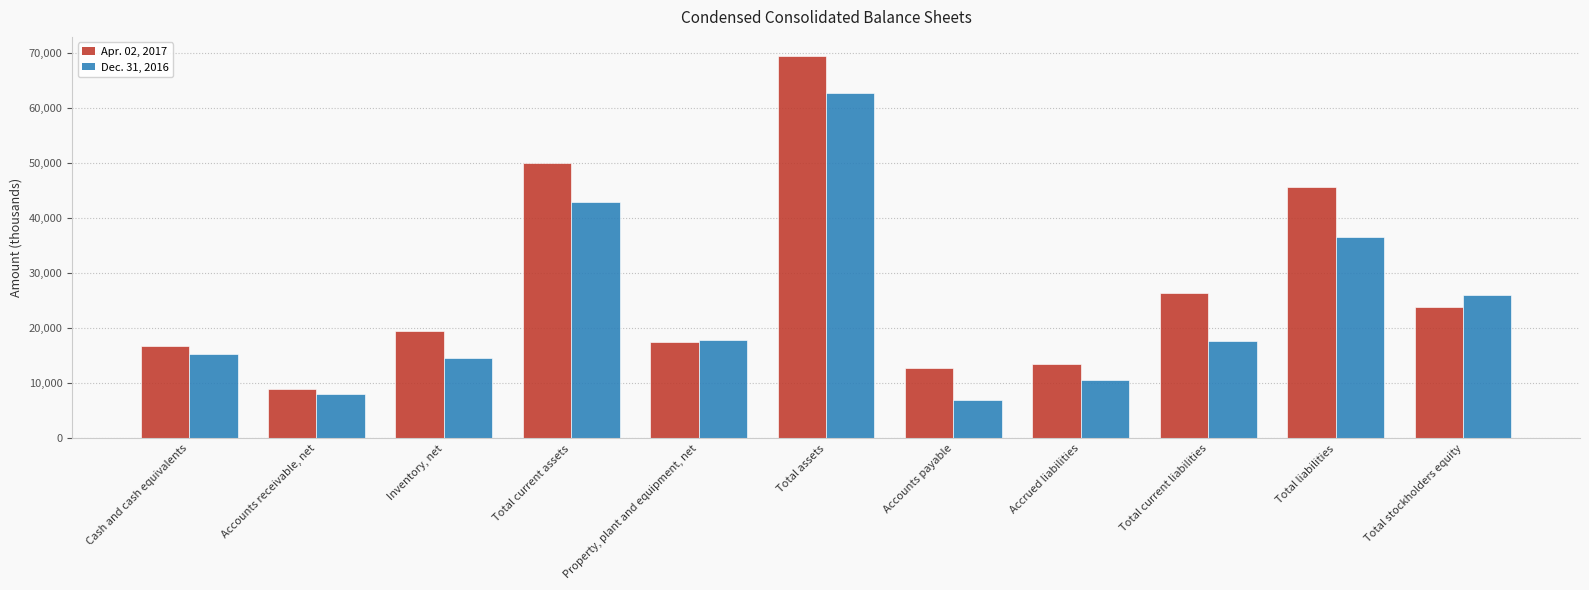

What are all the series names shown in the legend?

Apr. 02, 2017, Dec. 31, 2016